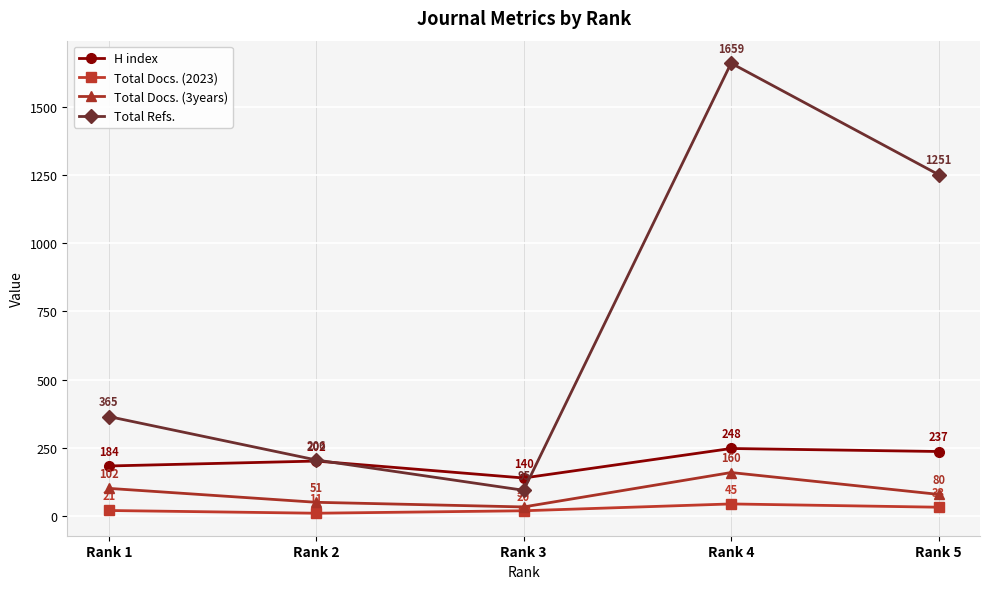

True or false: Total Refs. and Total Docs. (2023) cross at least once.

False